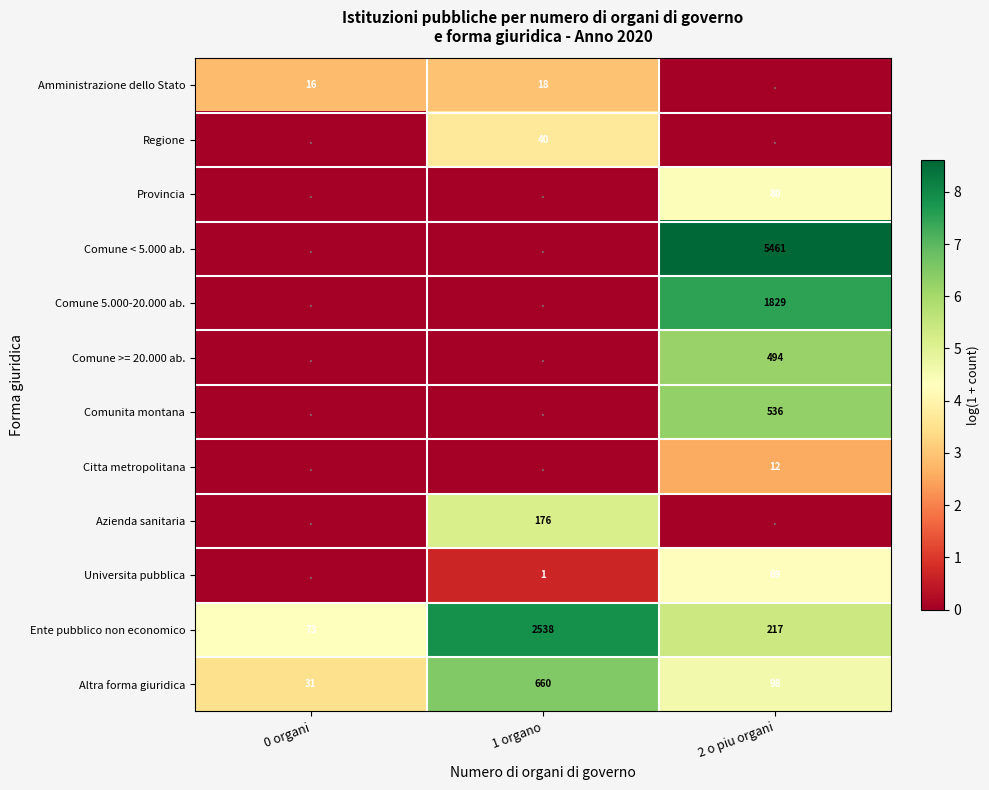

The Comunita montana series shows 536 at 2 o piu organi. True or false?

True